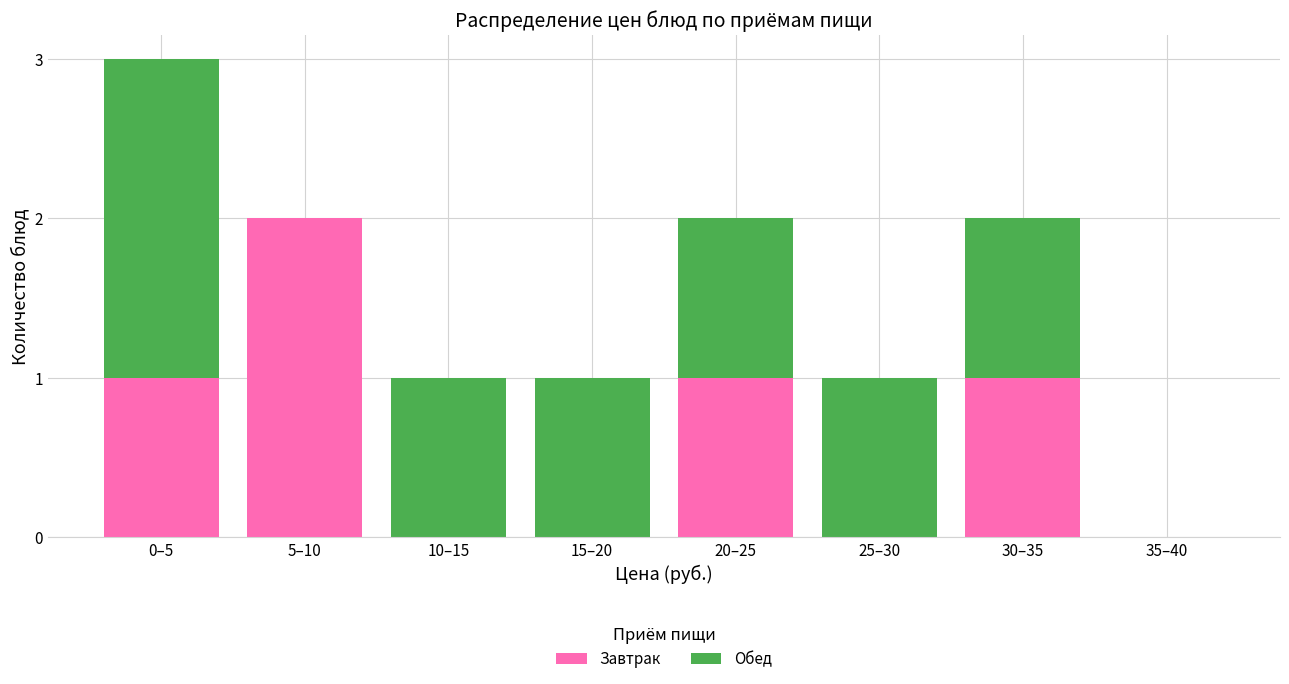

Reading left to right, transcribe the values for Завтрак.

0–5=1	5–10=2	10–15=0	15–20=0	20–25=1	25–30=0	30–35=1	35–40=0